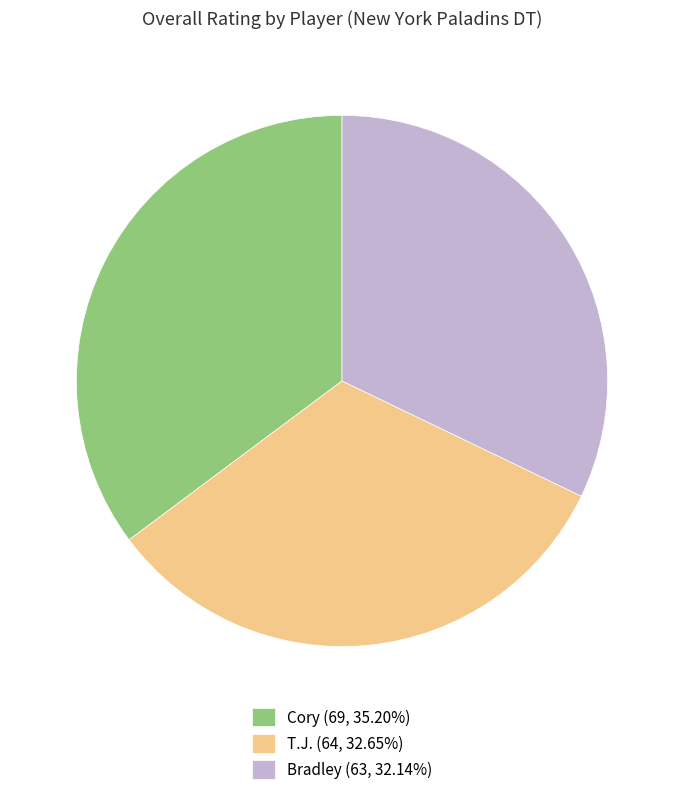

Combined, do Cory and T.J. account for over 50%?

Yes